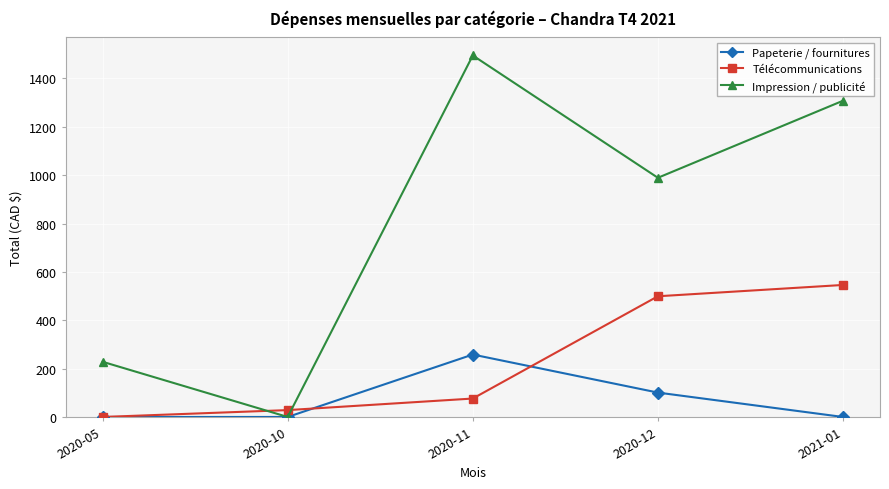

How many times do Impression / publicité and Télécommunications cross each other?

2